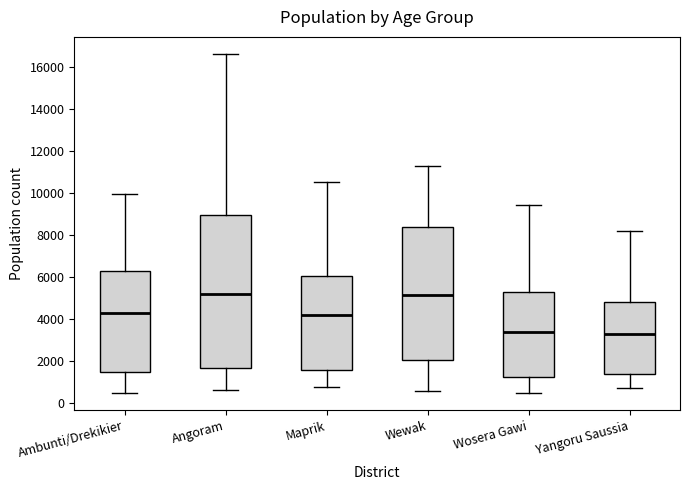

Which box is the tallest, from its lower edge to its upper edge?

Angoram